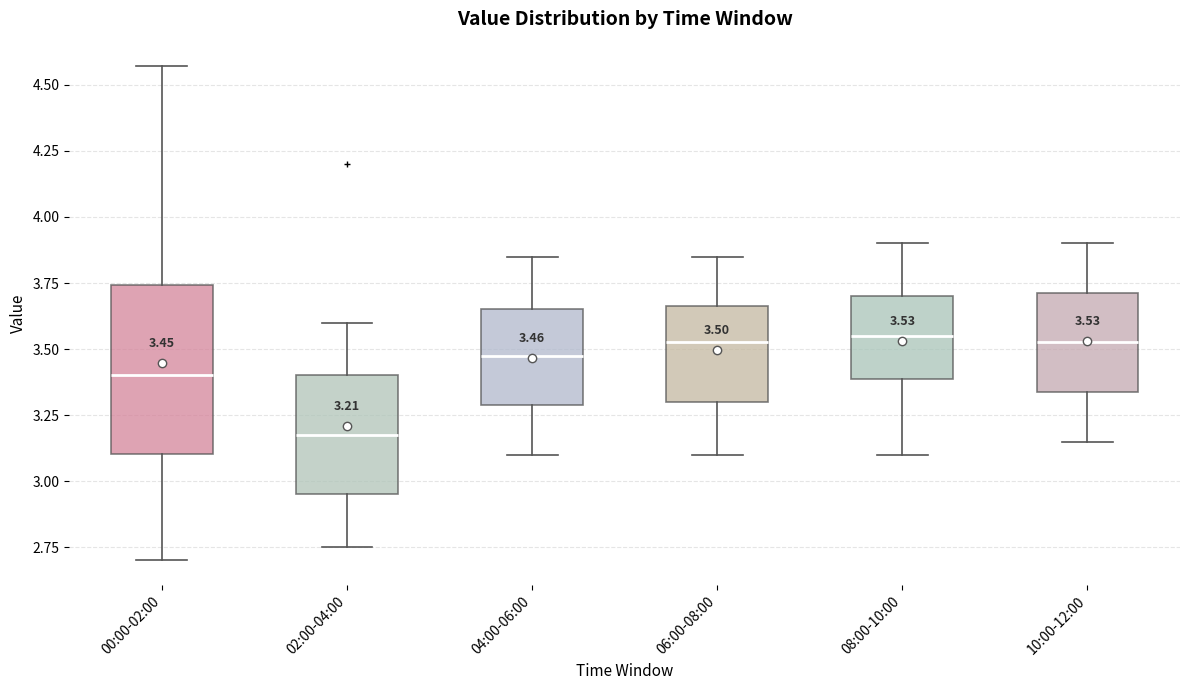

Comparing the boxes themselves (not the whiskers), which one is the tallest?

00:00-02:00